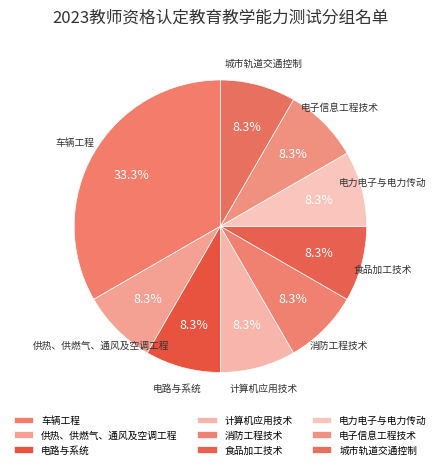

Combined, do 车辆工程 and 计算机应用技术 account for over 50%?

No